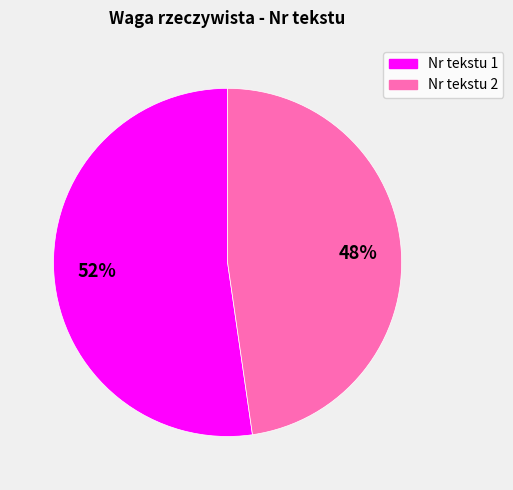

How many segments does this pie chart have?

2